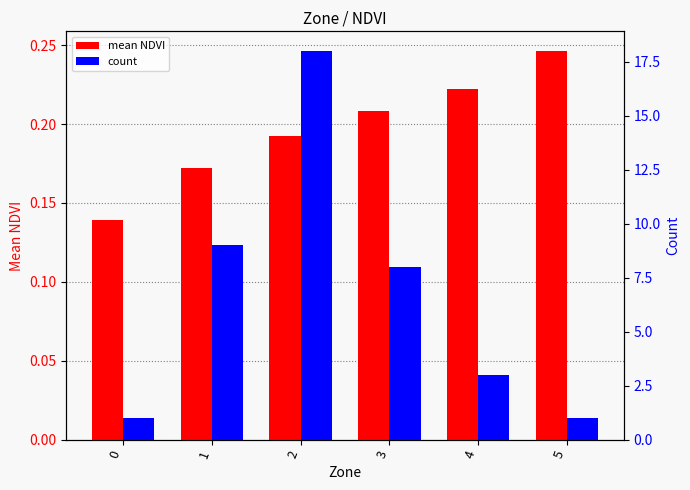

Reading right to left, what are all the values shown in this chart?

mean NDVI: 0.2	0.2	0.2	0.2	0.2	0.1
count: 1.0	3.0	8.0	18.0	9.0	1.0